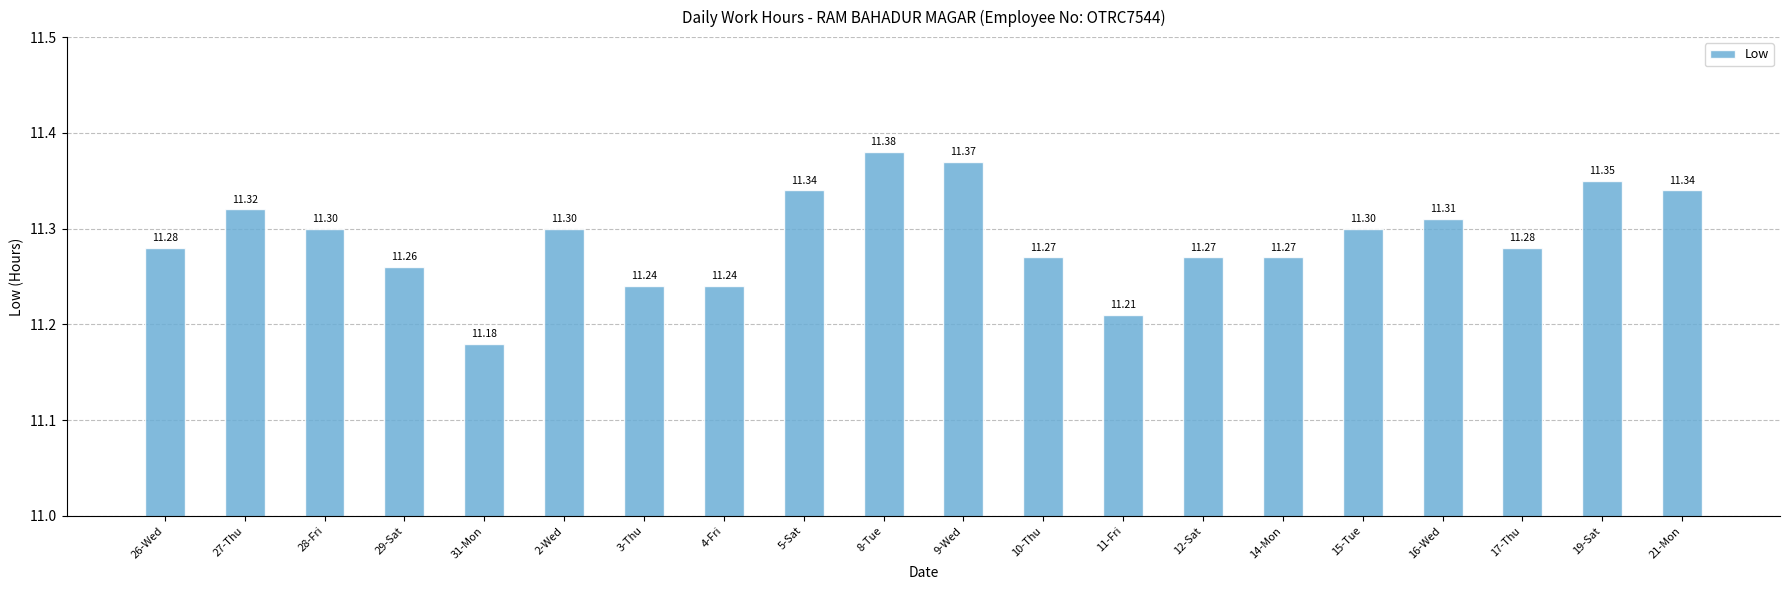

Is it true that the value at 5-Sat is 11.3?

True